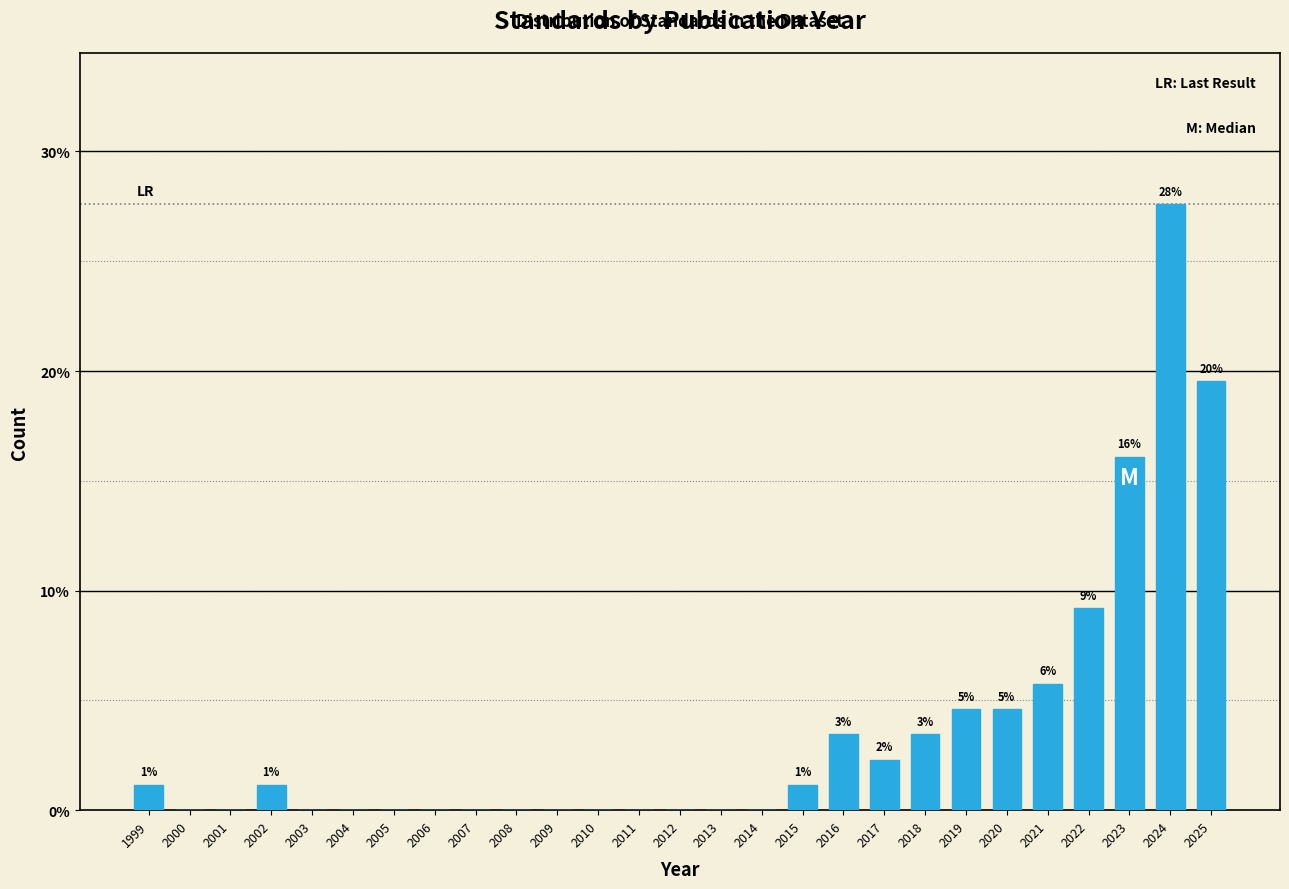

Reading right to left, what are all the values shown in this chart?

2025=19.5	2024=27.6	2023=16.1	2022=9.2	2021=5.7	2020=4.6	2019=4.6	2018=3.4	2017=2.3	2016=3.4	2015=1.1	2014=0.0	2013=0.0	2012=0.0	2011=0.0	2010=0.0	2009=0.0	2008=0.0	2007=0.0	2006=0.0	2005=0.0	2004=0.0	2003=0.0	2002=1.1	2001=0.0	2000=0.0	1999=1.1